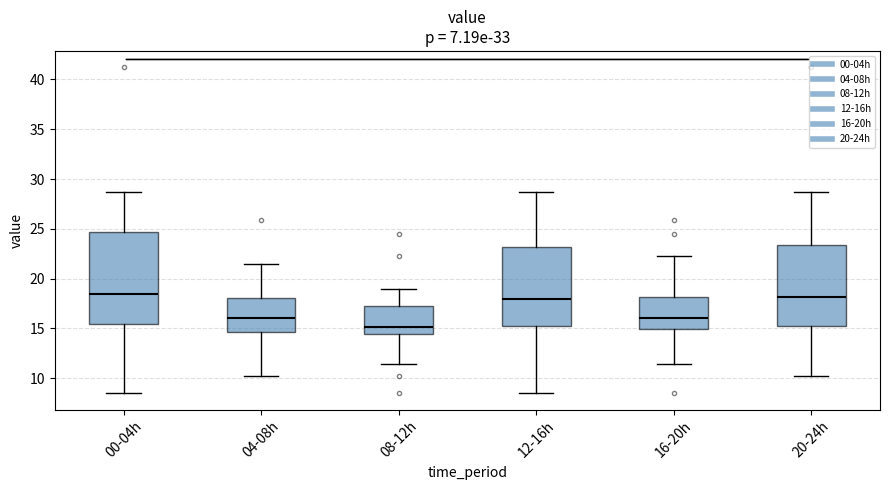

Reading left to right, read every box against the y-axis: the position of its median line, the range the box covers, and the ends of its whiskers. The values are not printed on the chart, so give them approximately, as read against the axis.

00-04h: median 18.5, box 15.5 to 24.5, whiskers 8.5 to 28.5
04-08h: median 16.0, box 14.5 to 18.0, whiskers 10.0 to 21.5
08-12h: median 15.0, box 14.5 to 17.5, whiskers 11.5 to 19.0
12-16h: median 18.0, box 15.0 to 23.0, whiskers 8.5 to 28.5
16-20h: median 16.0, box 15.0 to 18.0, whiskers 11.5 to 22.5
20-24h: median 18.0, box 15.5 to 23.5, whiskers 10.0 to 28.5